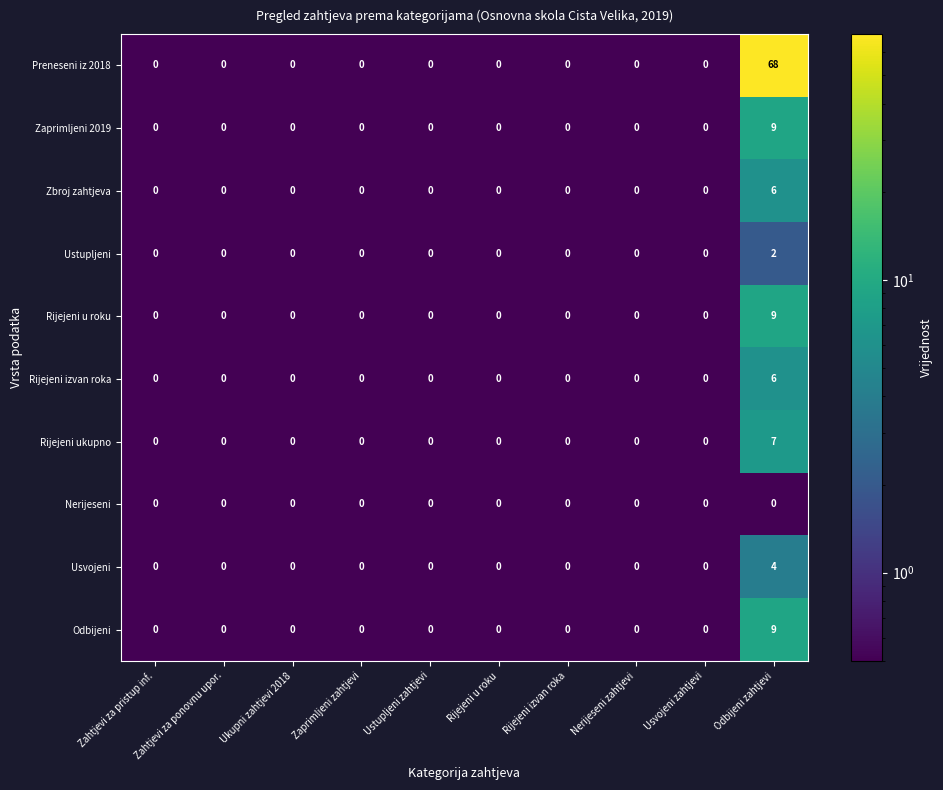

Is it true that Ustupljeni equals 1 at Rijejeni izvan roka?

False